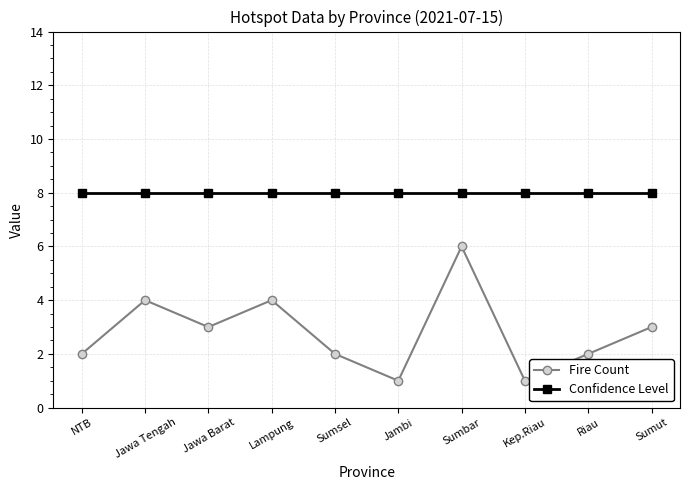

What is the label of the 6th point from the right?

Sumsel